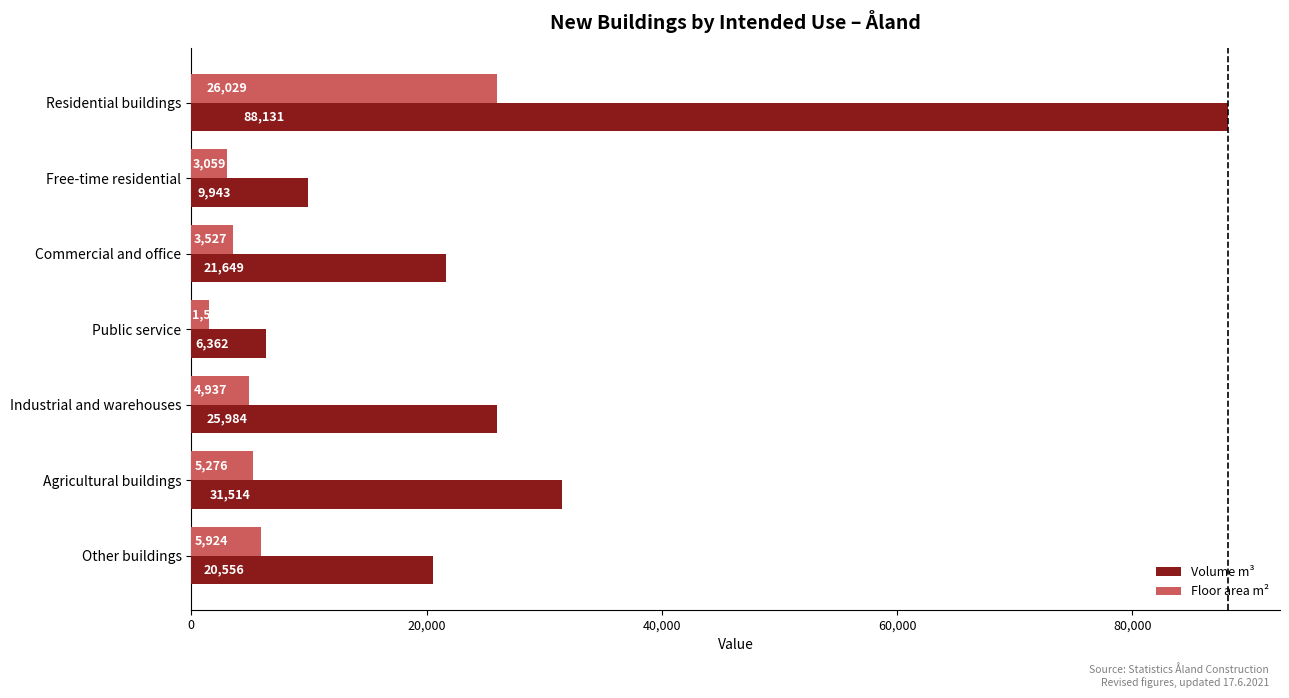

What is the total value across all series at Residential buildings?

114160